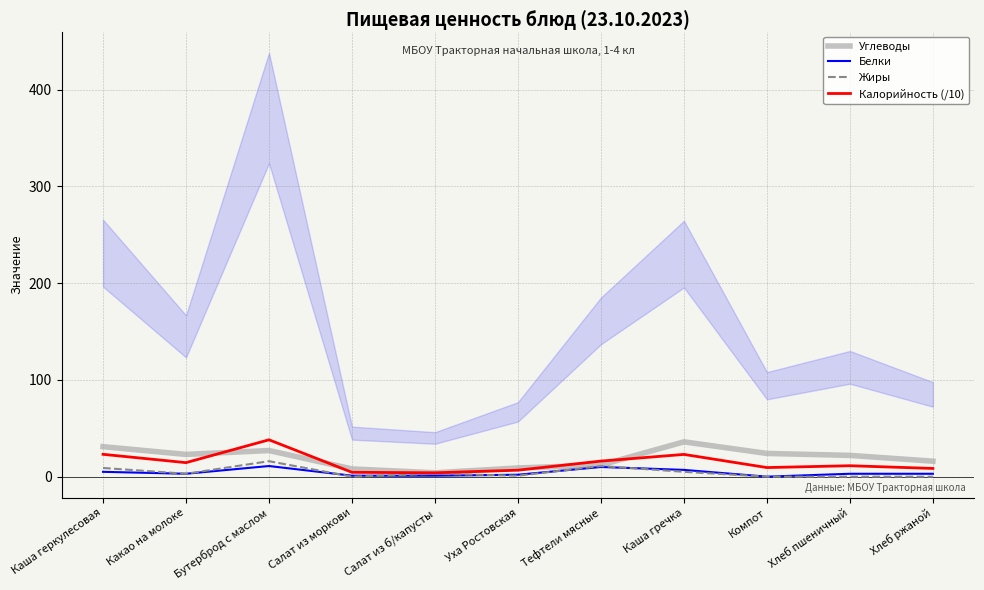

What is the label of the 11th point from the left?

Хлеб ржаной